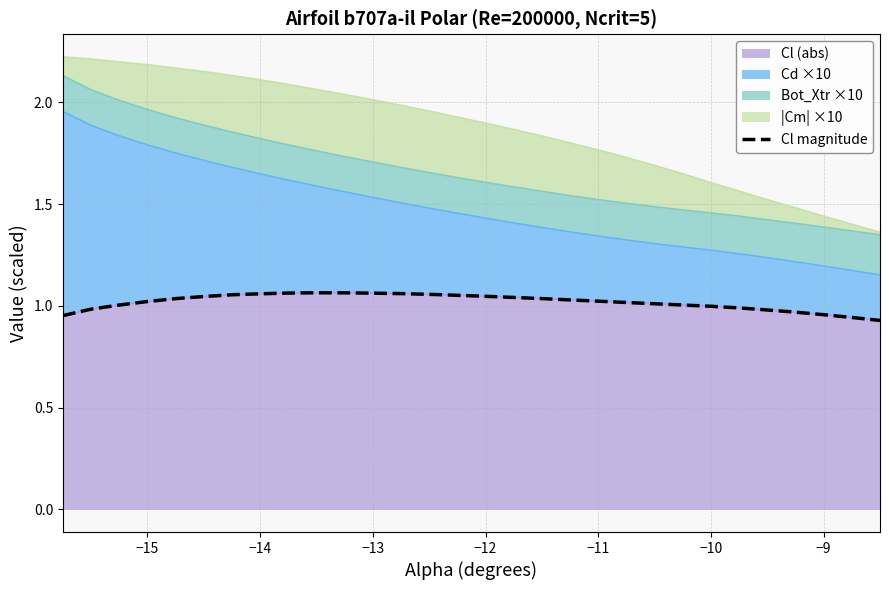

The Cl (abs) series shows 1.4 at −10. True or false?

False